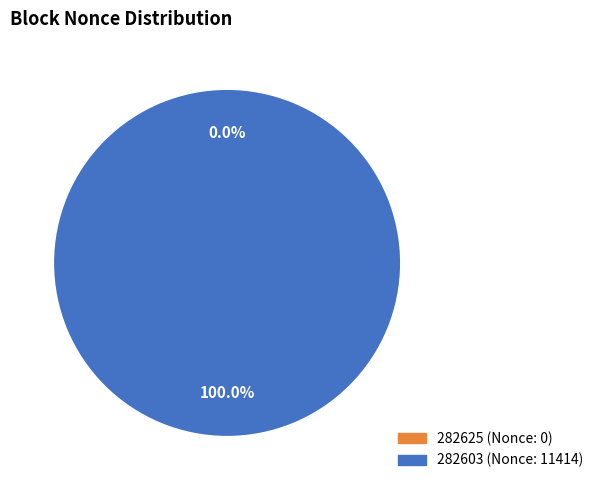

Is it true that 282625 is 0% of the pie?

True